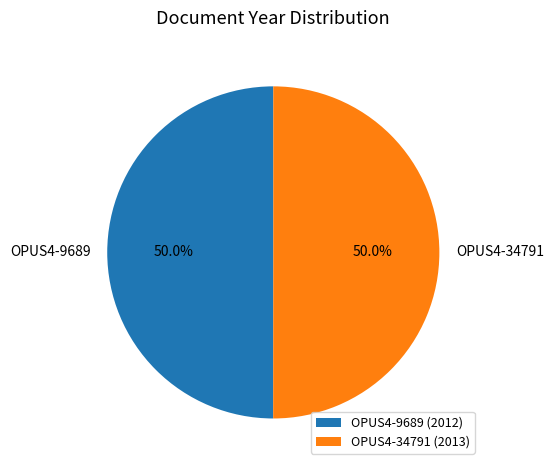

Approximately how many times larger is the value at OPUS4-34791 compared to OPUS4-9689?

1.0